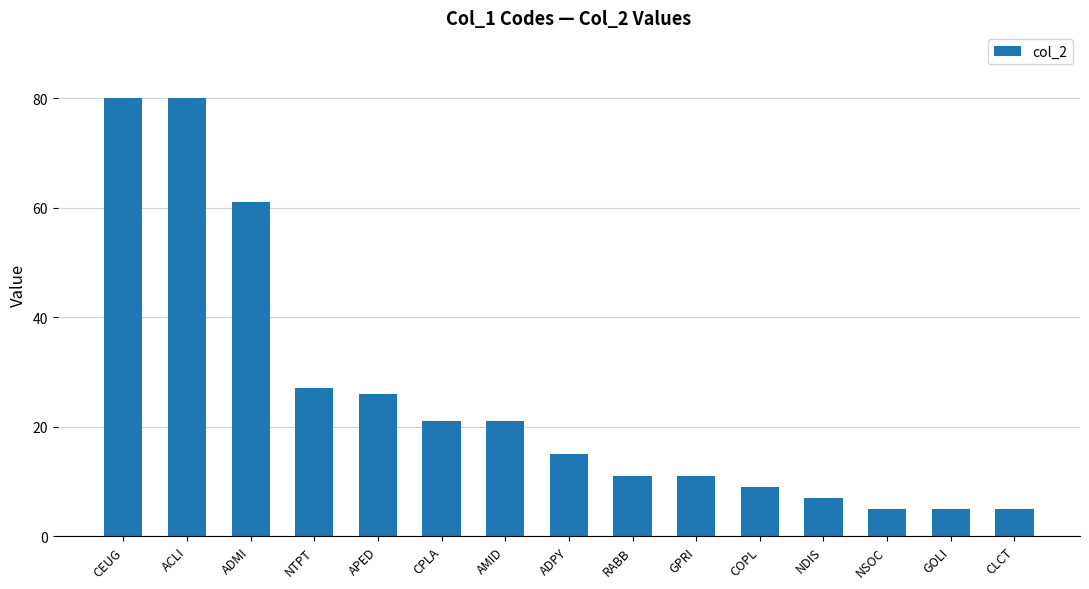

What is the label of the 5th bar from the right?

COPL